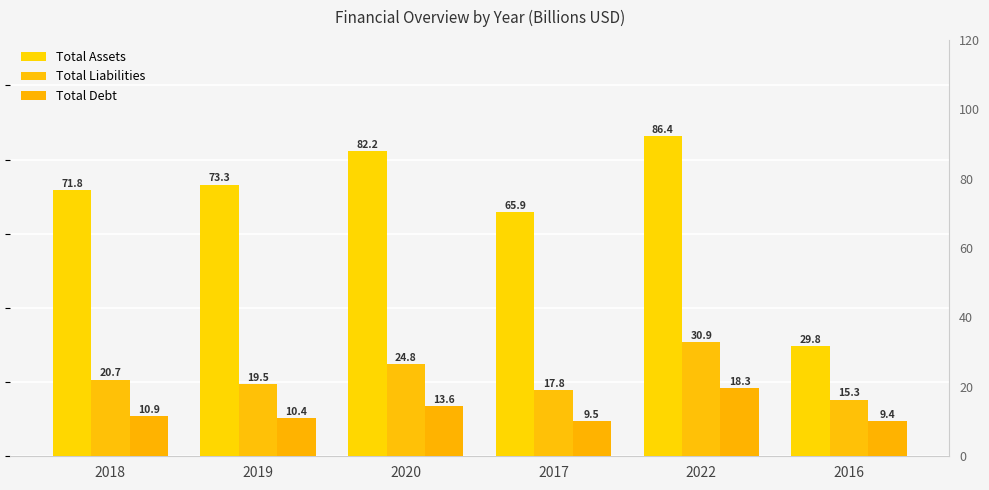

Reading right to left, transcribe all the data shown in this chart.

Total Assets: 2016=29.8	2022=86.4	2017=65.9	2020=82.2	2019=73.3	2018=71.8
Total Liabilities: 2016=15.3	2022=30.9	2017=17.8	2020=24.8	2019=19.5	2018=20.7
Total Debt: 2016=9.4	2022=18.3	2017=9.5	2020=13.6	2019=10.4	2018=10.9